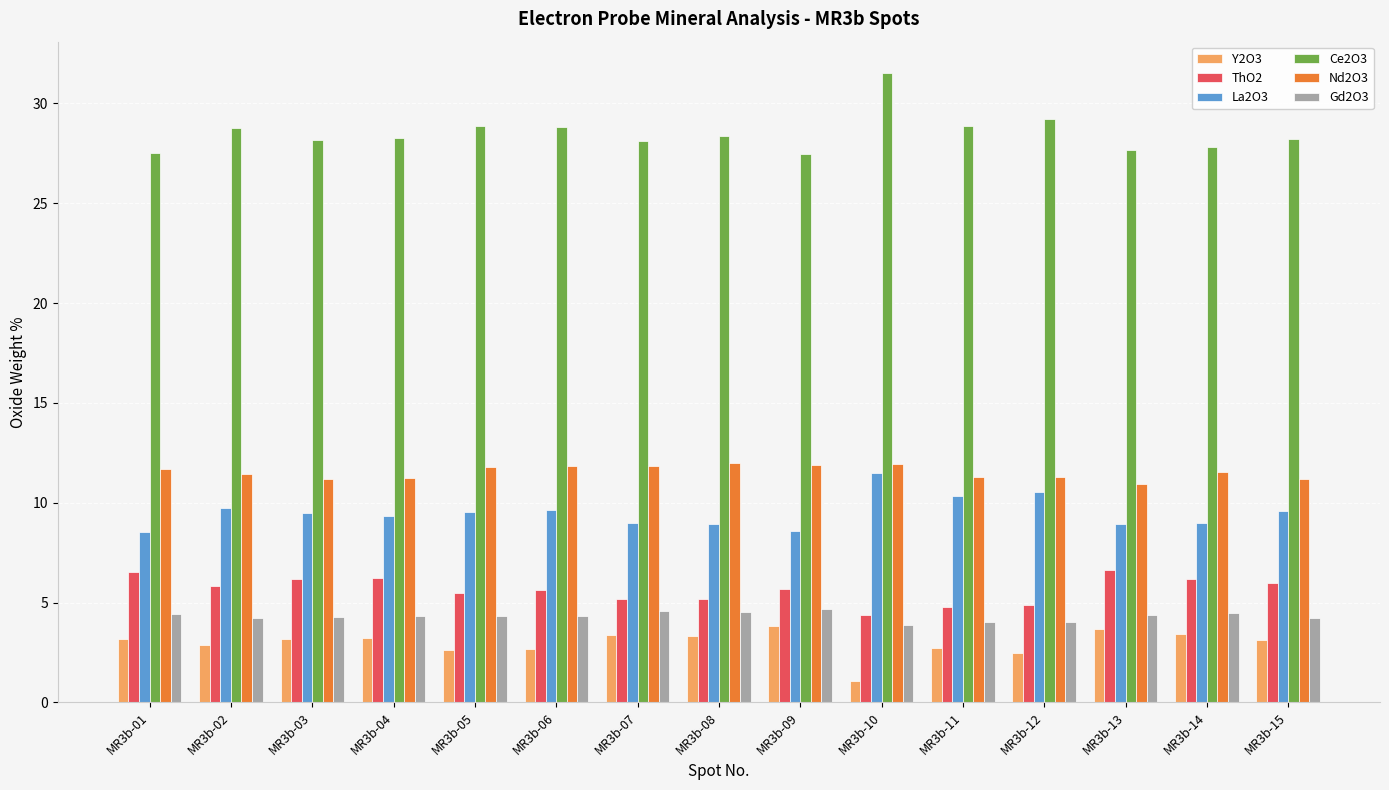

What is the difference between the highest and lowest values at MR3b-12?

26.7